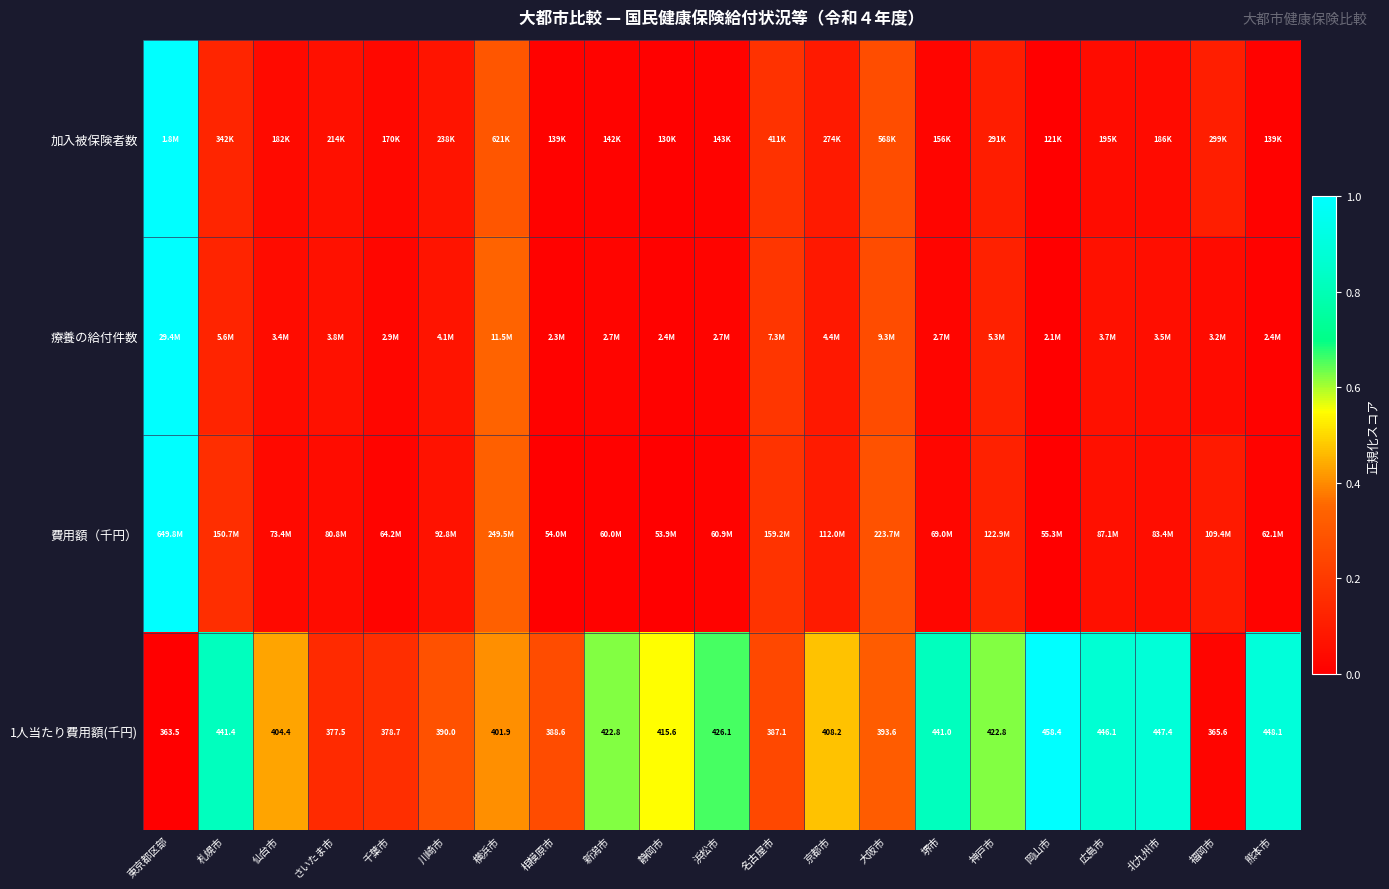

What is the spread (max minus min) of values at 浜松市?

0.6